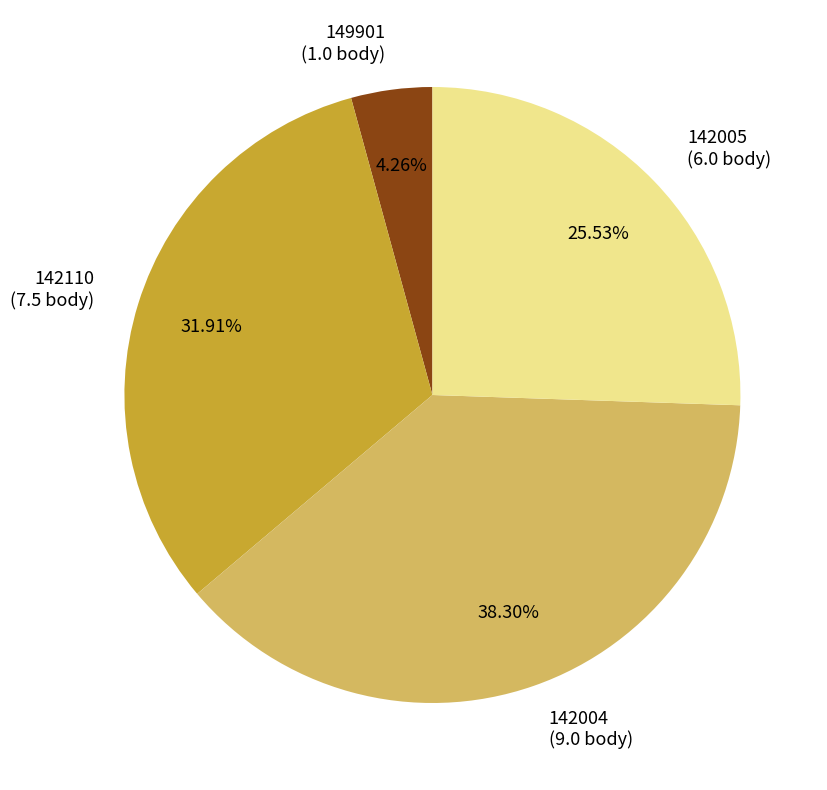

To the nearest percent, what is the difference between the largest and smallest slice percentages?

34%